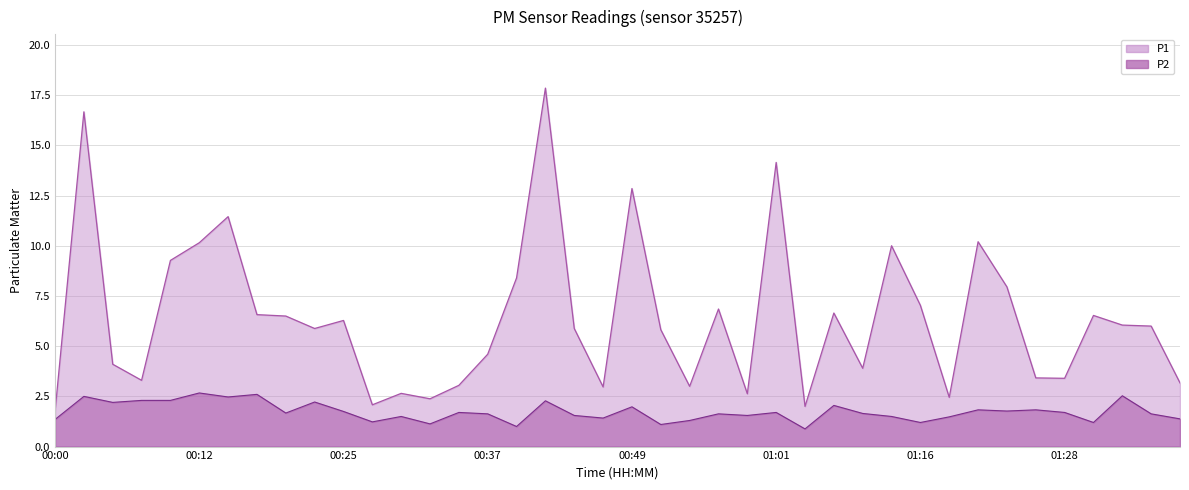

True or false: P2 and P1 intersect in this chart.

False